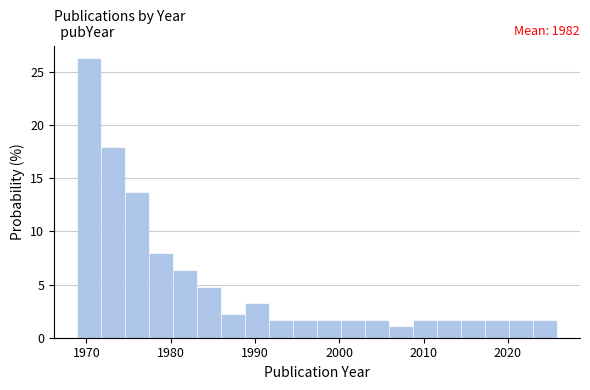

Around what value on the x-axis is the tallest bar? Give the approximate position of its centre, as read against the axis.

1970